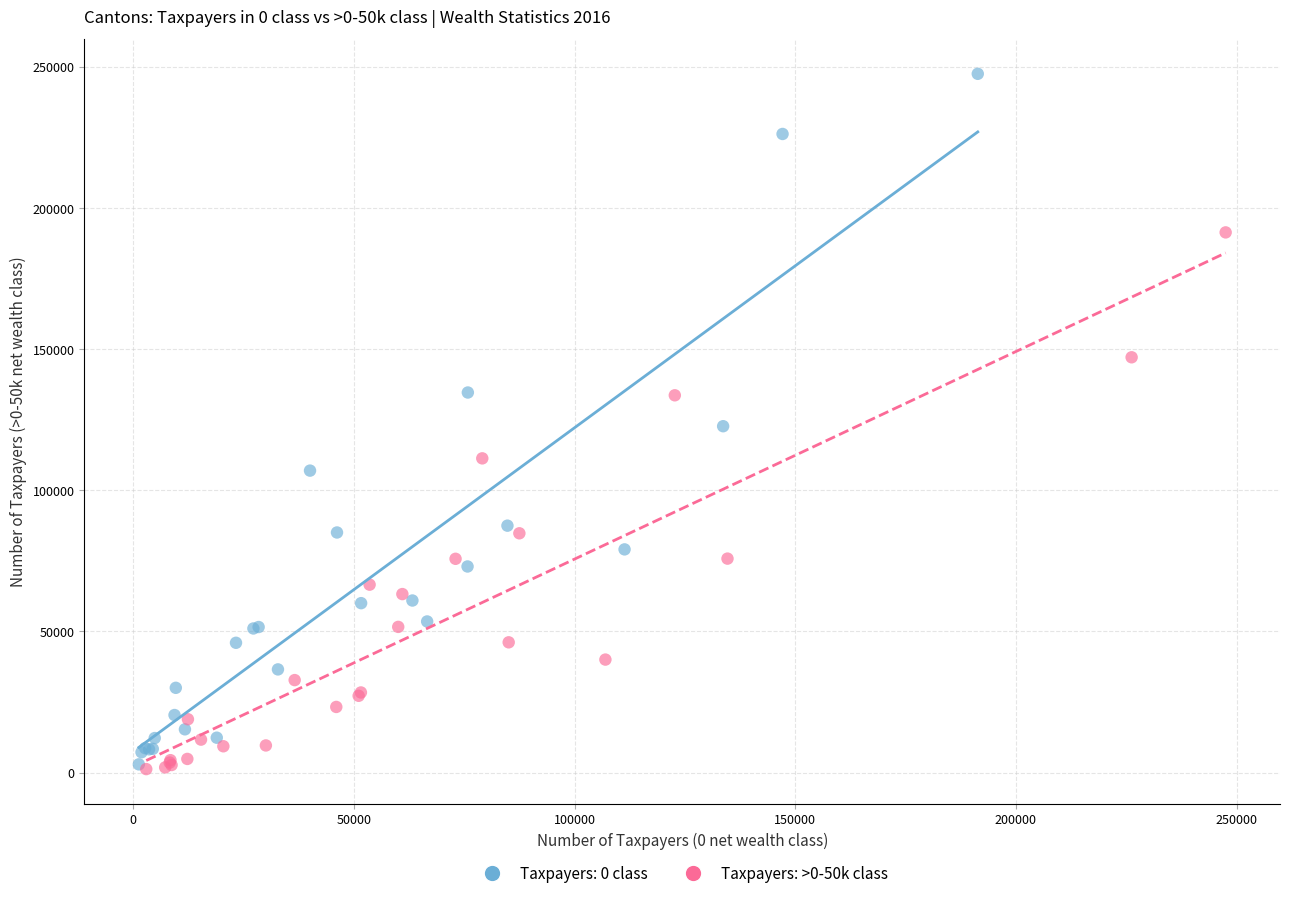

Which series has the largest Y range (max minus min)?

Taxpayers: 0 class